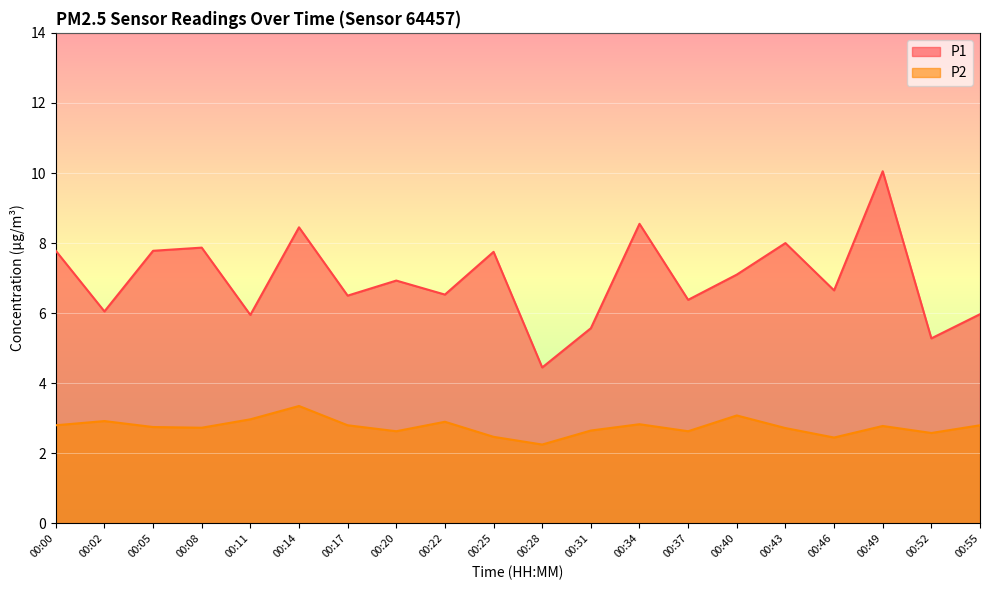

The value of P1 at 00:28 is 1.2. True or false?

False